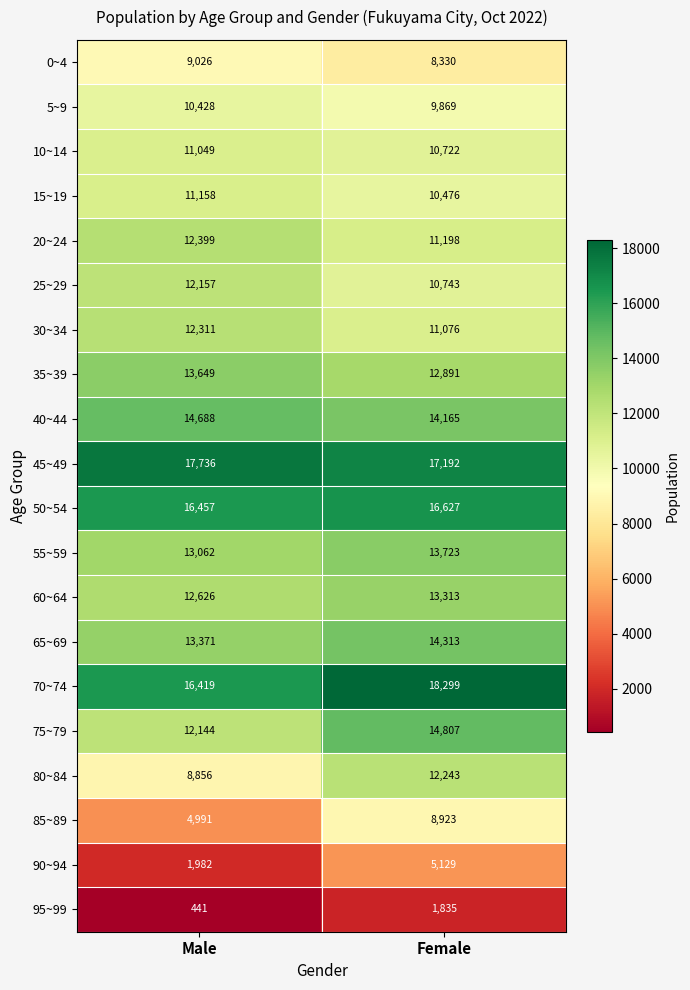

True or false: 40~44 has a value of 14688 at Male.

True